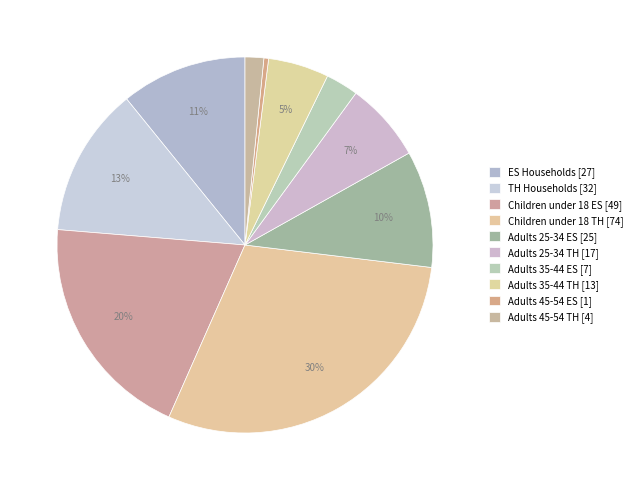

Which slice is the smallest?

Adults 45-54 ES [1]